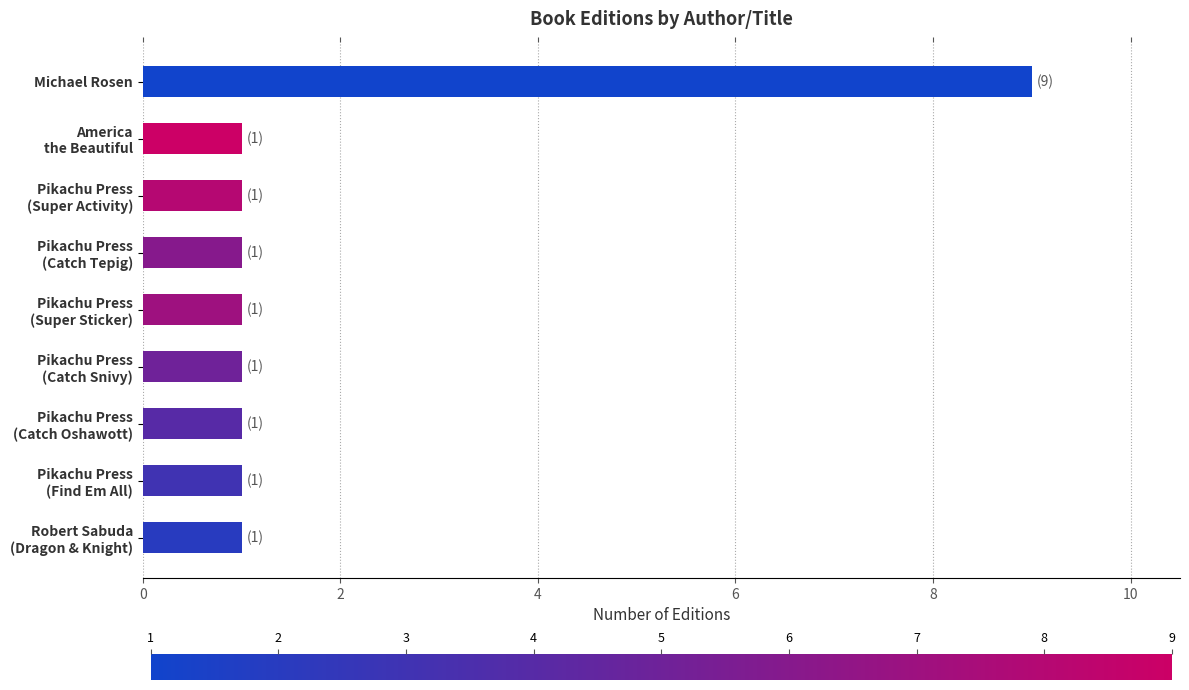

What is the value of the 5th bar from the top?

1